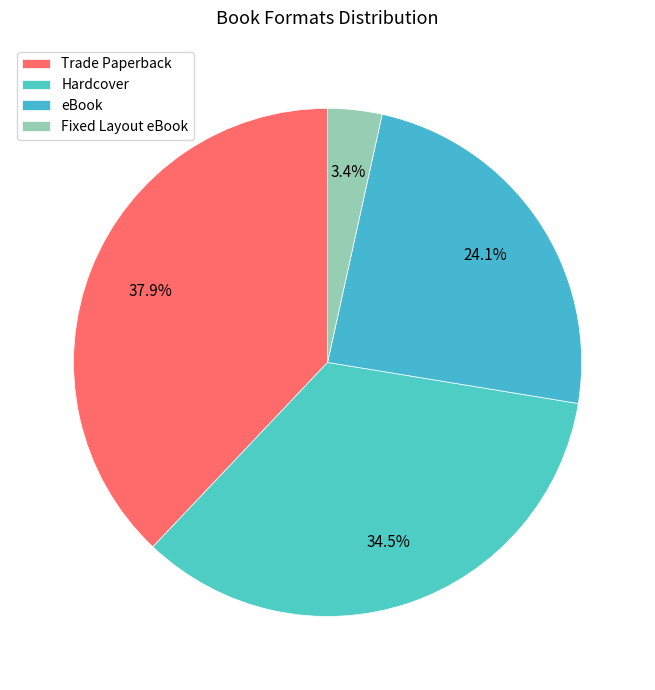

How many segments does this pie chart have?

4